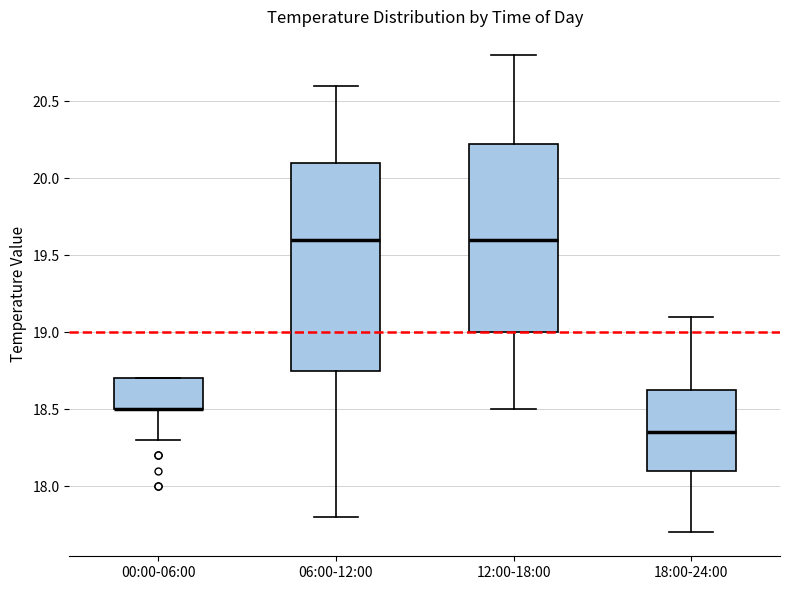

Reading left to right, transcribe this box plot: for each box, give where its median line is, the range the box spans, and where its two whiskers end, as read against the y-axis. The values are not printed on the chart, so give them approximately, as read against the axis.

00:00-06:00: median 18.50 (drawn on the box's lower edge), box 18.50 to 18.70, whiskers 18.30 to 18.70
06:00-12:00: median 19.60, box 18.75 to 20.10, whiskers 17.80 to 20.60
12:00-18:00: median 19.60, box 19.00 to 20.25, whiskers 18.50 to 20.80
18:00-24:00: median 18.35, box 18.10 to 18.65, whiskers 17.70 to 19.10